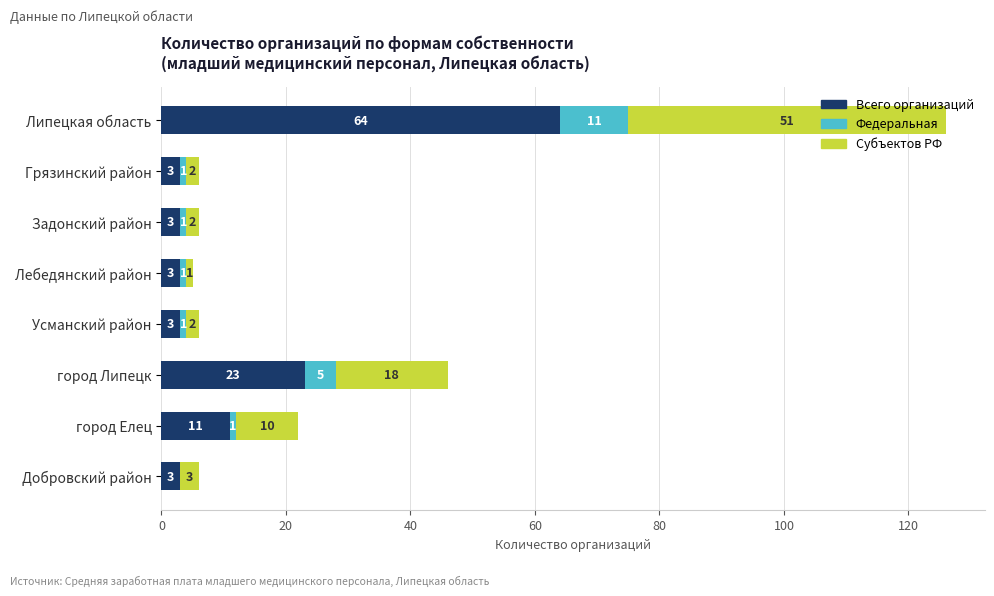

What is the maximum value for Всего организаций?

64